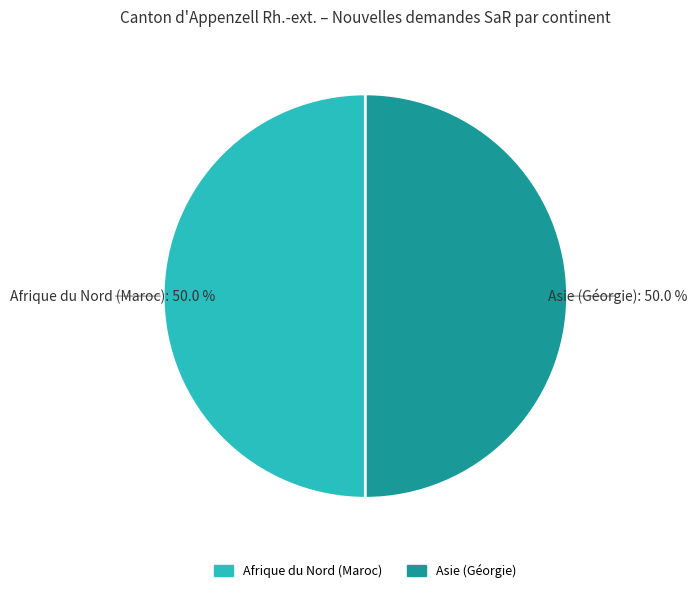

What percentage do Afrique du Nord (Maroc) and Asie (Géorgie) together represent?

100.0%